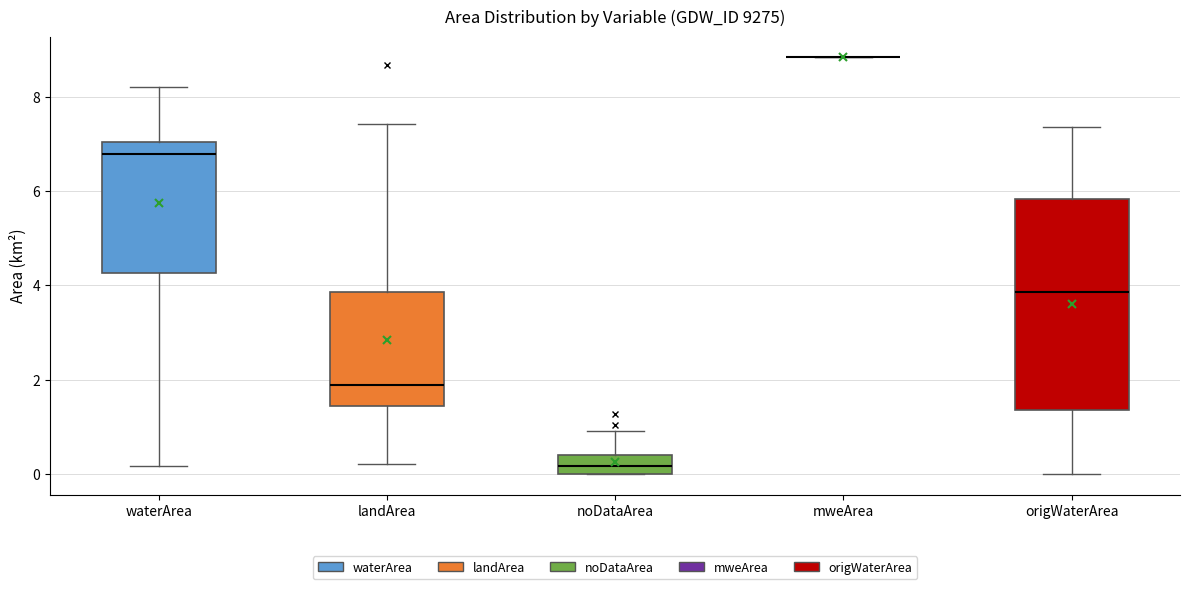

Reading left to right, transcribe this box plot: for each box, give where its median line is, the range the box spans, and where its two whiskers end, as read against the y-axis. The values are not printed on the chart, so give them approximately, as read against the axis.

waterArea: median 6.8, box 4.2 to 7.0, whiskers 0.2 to 8.2
landArea: median 1.8, box 1.4 to 3.8, whiskers 0.2 to 7.4
noDataArea: median 0.2, box 0.0 to 0.4, whiskers 0.0 to 1.0
mweArea: box collapsed to a line at 8.8, whiskers 8.8 to 8.8
origWaterArea: median 3.8, box 1.4 to 5.8, whiskers 0.0 to 7.4